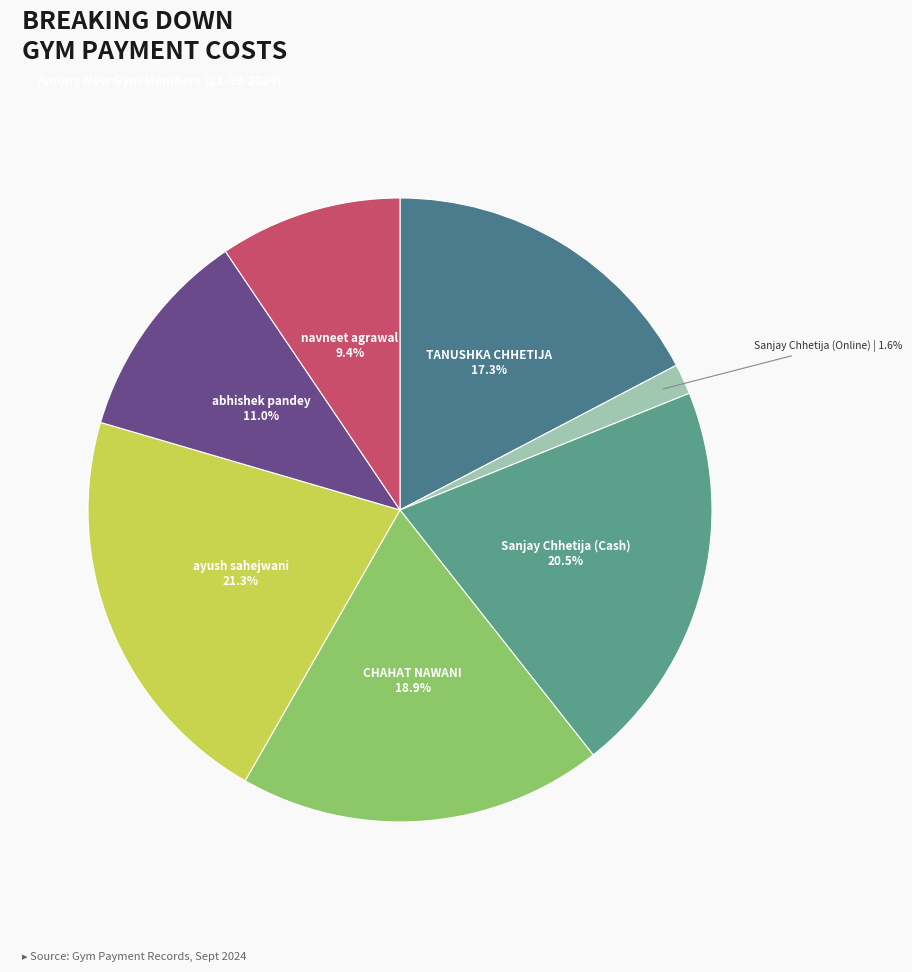

Do TANUSHKA CHHETIJA and navneet agrawal together represent more than half of the pie?

No